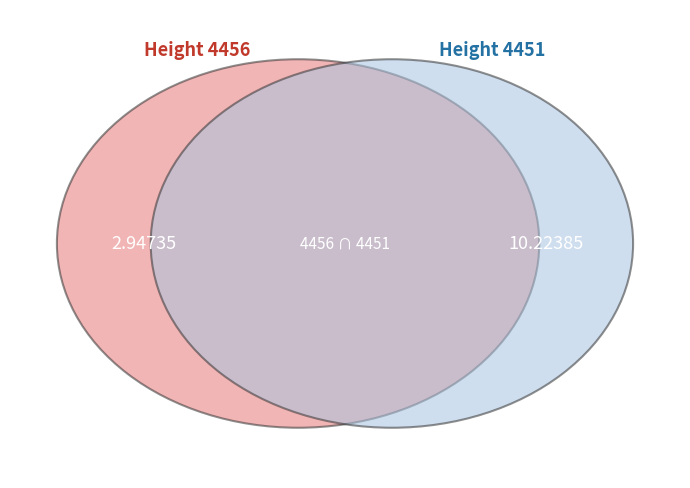

What is the change in value from 4456 to 4451?

+7.3